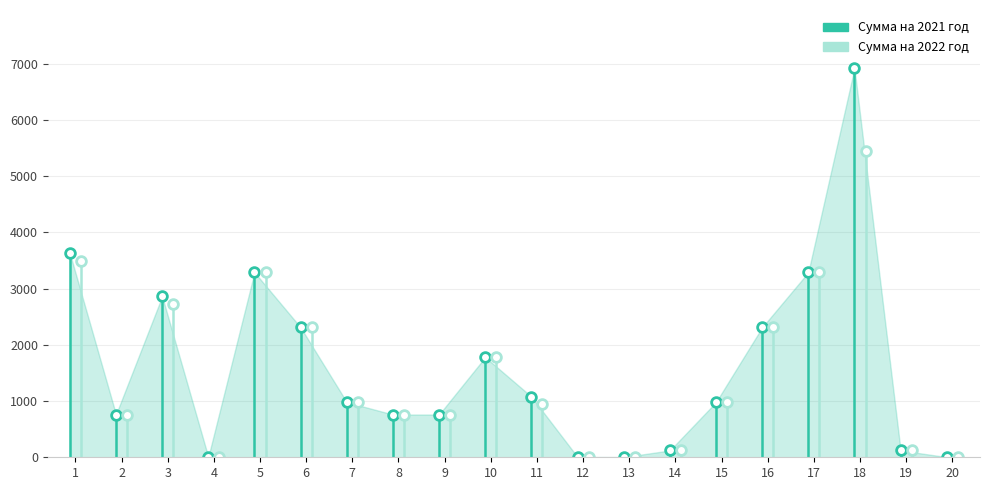

What is the difference between the maximum and minimum values?

6913.6